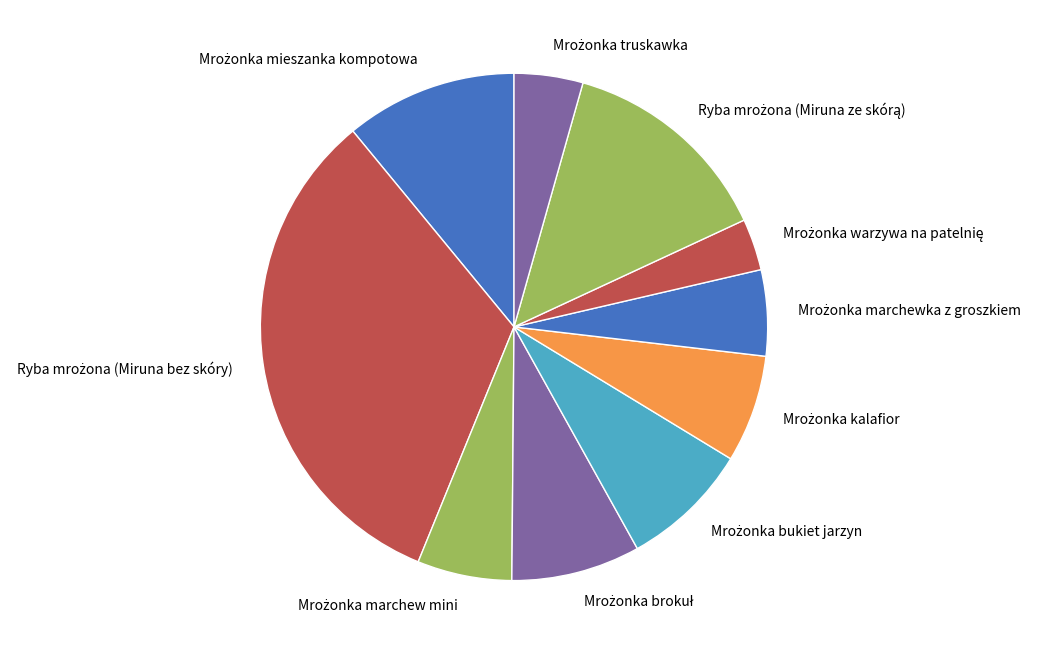

Is there a majority slice in this chart?

No